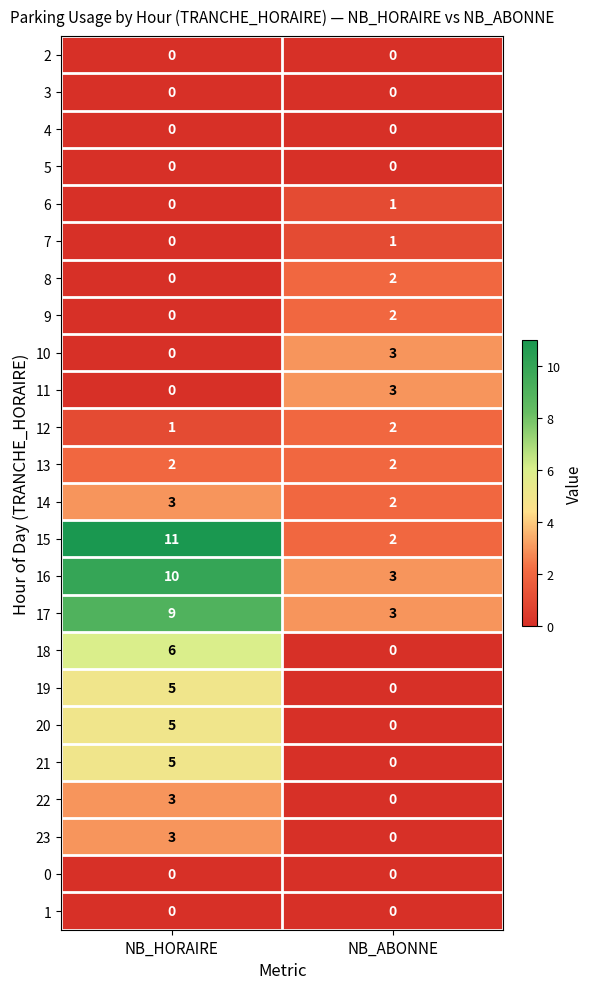

How many categories are shown in the chart?

2